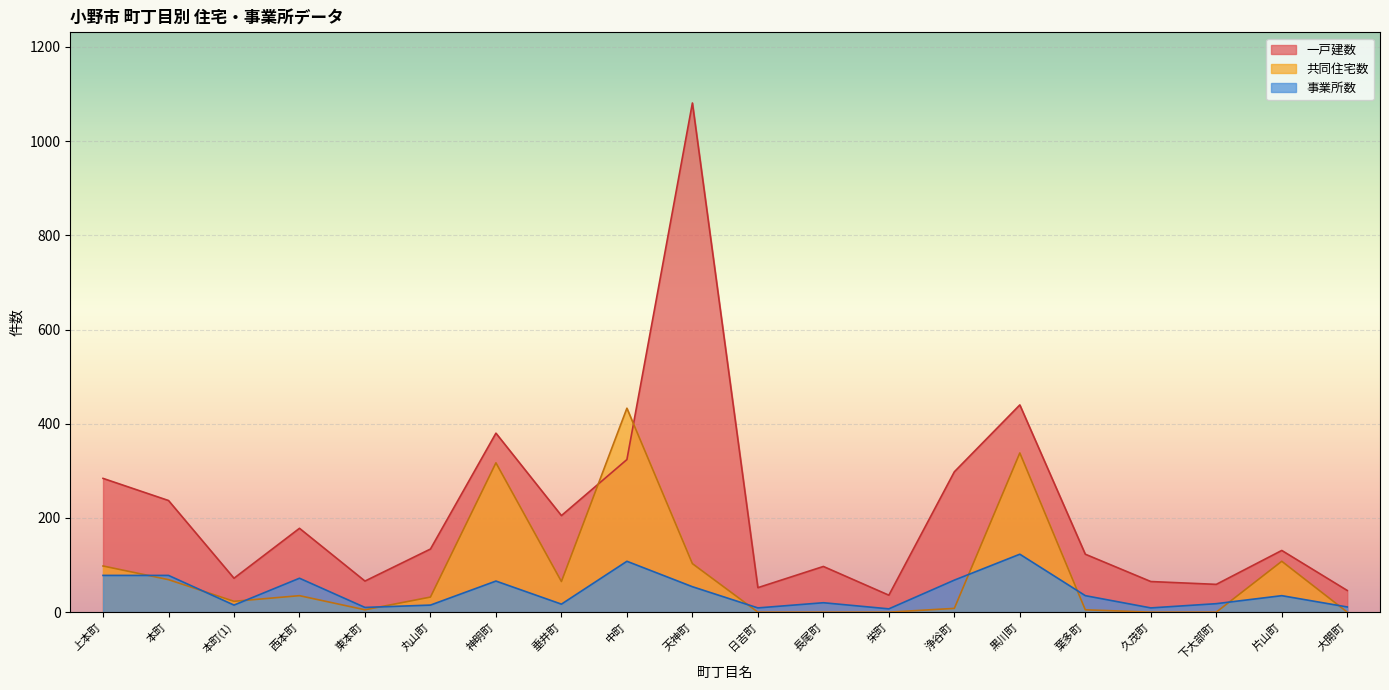

How many times do 共同住宅数 and 一戸建数 cross each other?

2